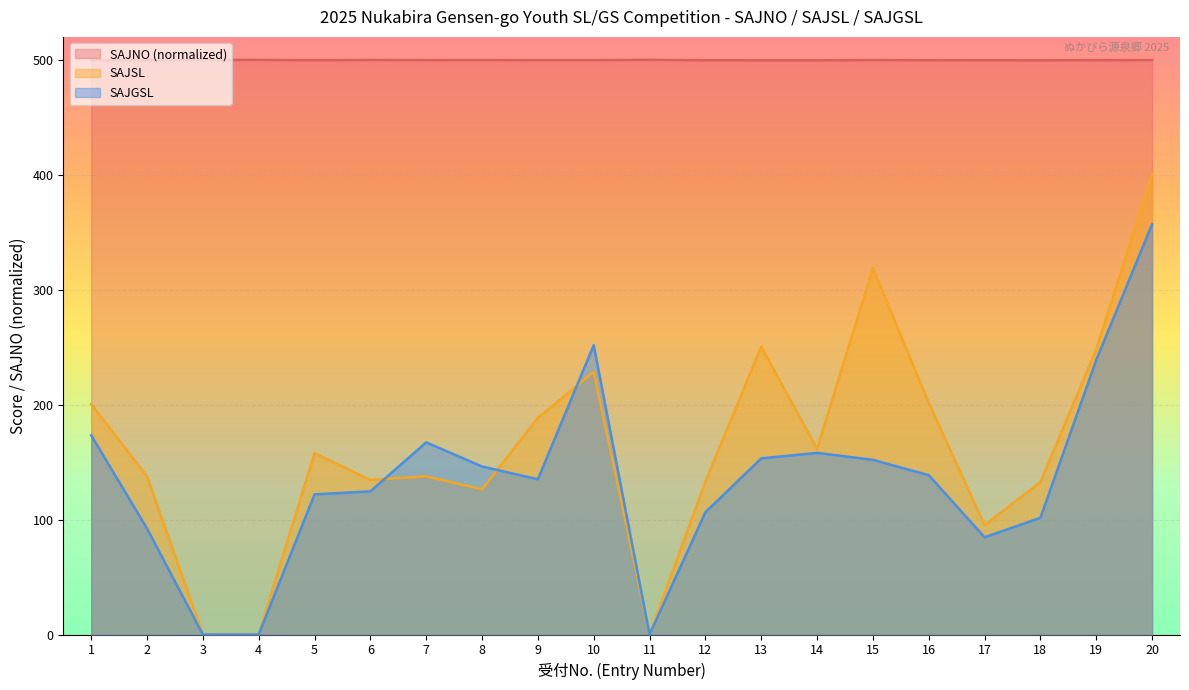

How many values in the SAJSL series exceed 157?

10